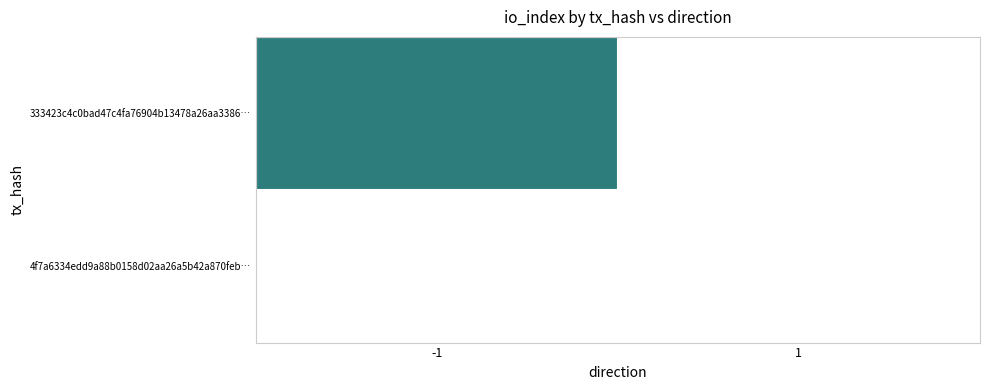

How many categories are shown in the chart?

2